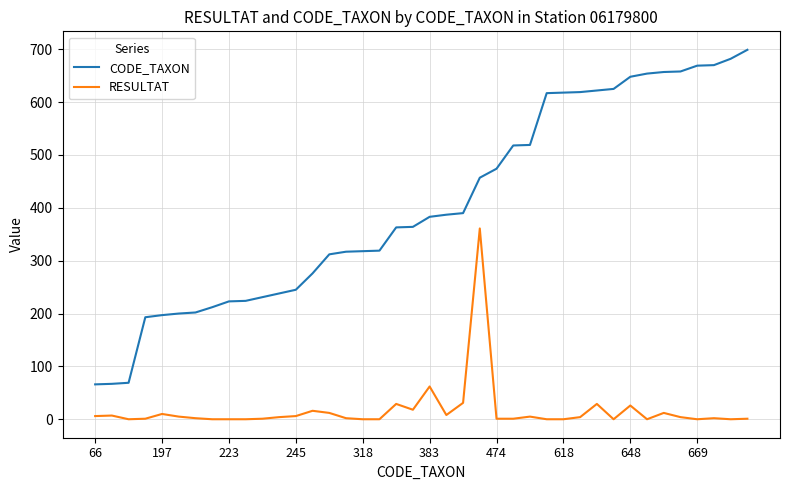

True or false: CODE_TAXON and RESULTAT cross at least once.

False